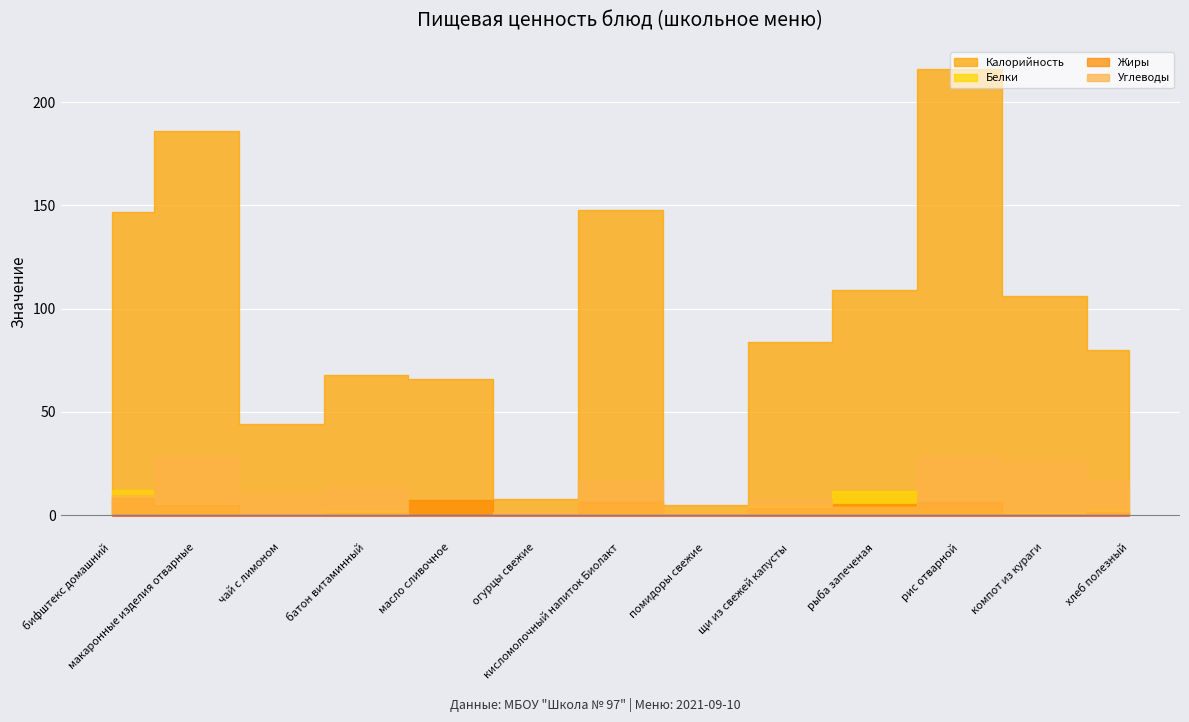

At which label is Жиры closest to 4?

щи из свежей капусты